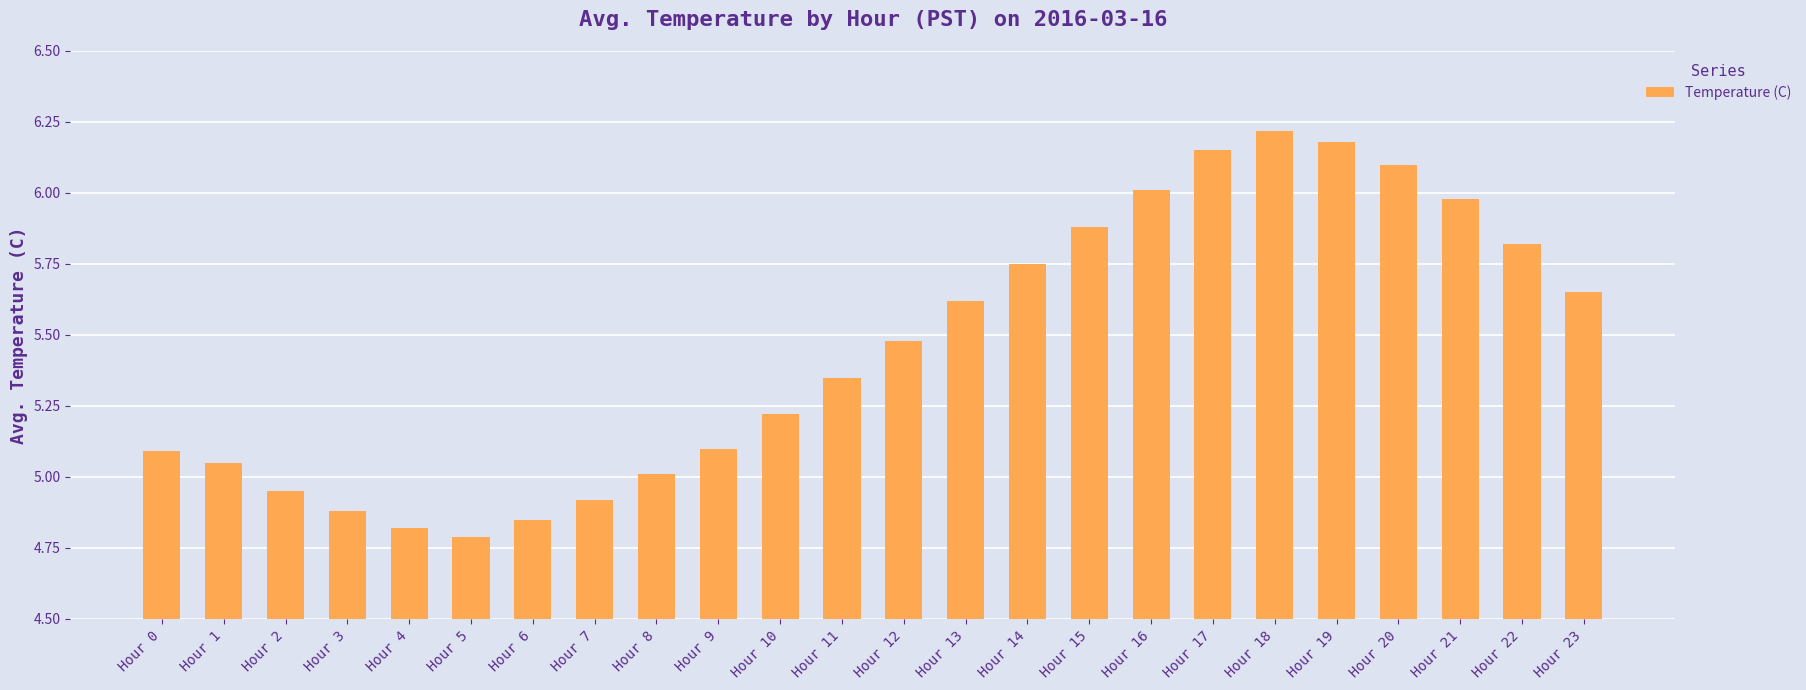

Between Hour 12 and Hour 0, which is larger?

Hour 12